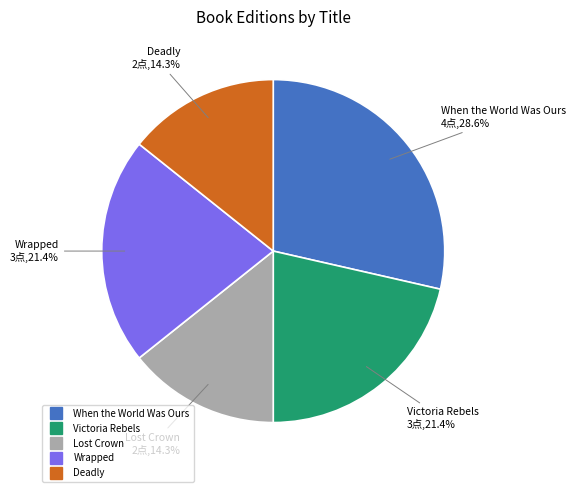

To the nearest percent, what percentage of the pie is Wrapped?

21%